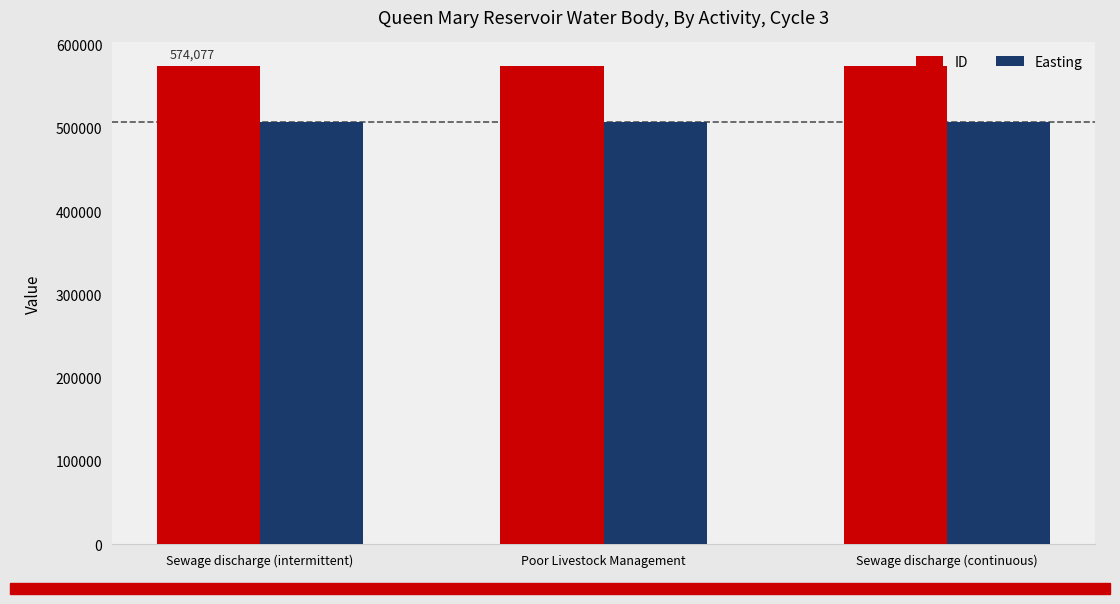

What is the sum of all Easting values?

1521534